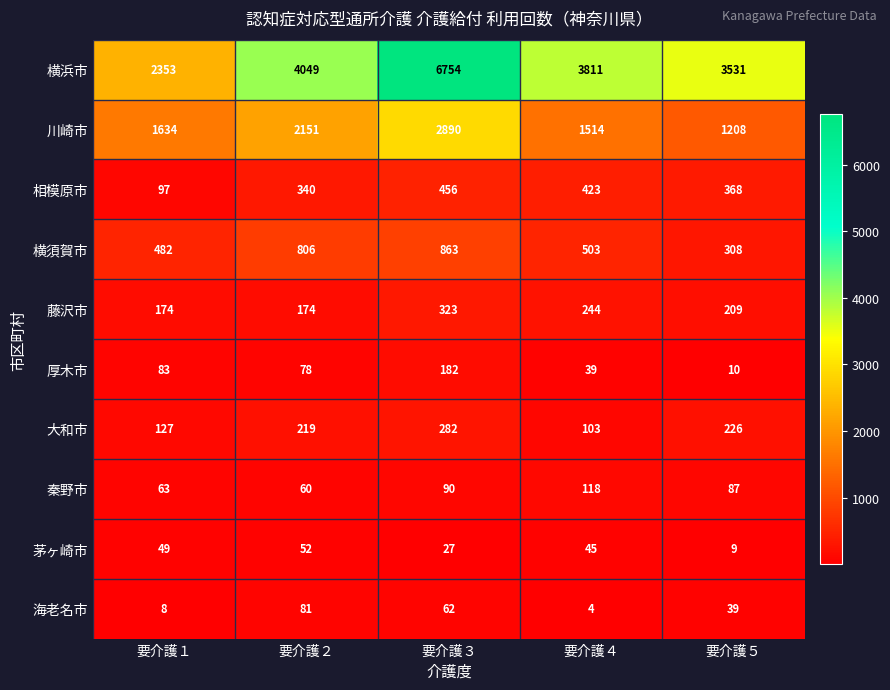

The value of 海老名市 at 要介護２ is 81. True or false?

True